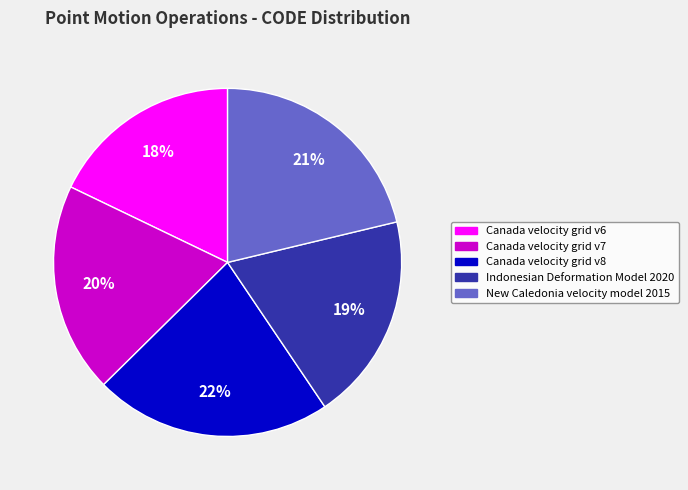

How many slices are in this pie chart?

5